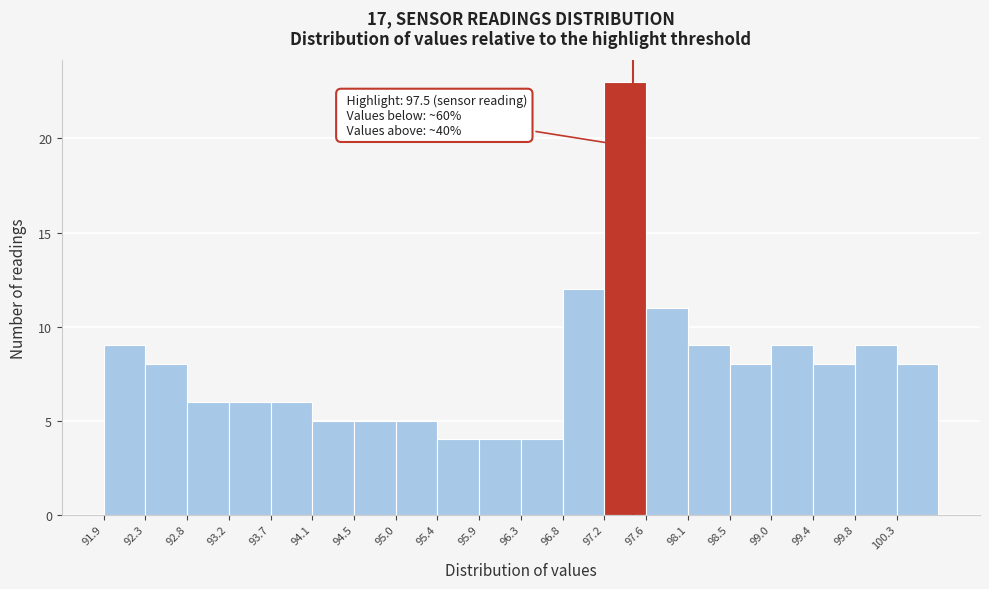

Over which range of the x-axis is the bar tallest?

97.20 to 97.65